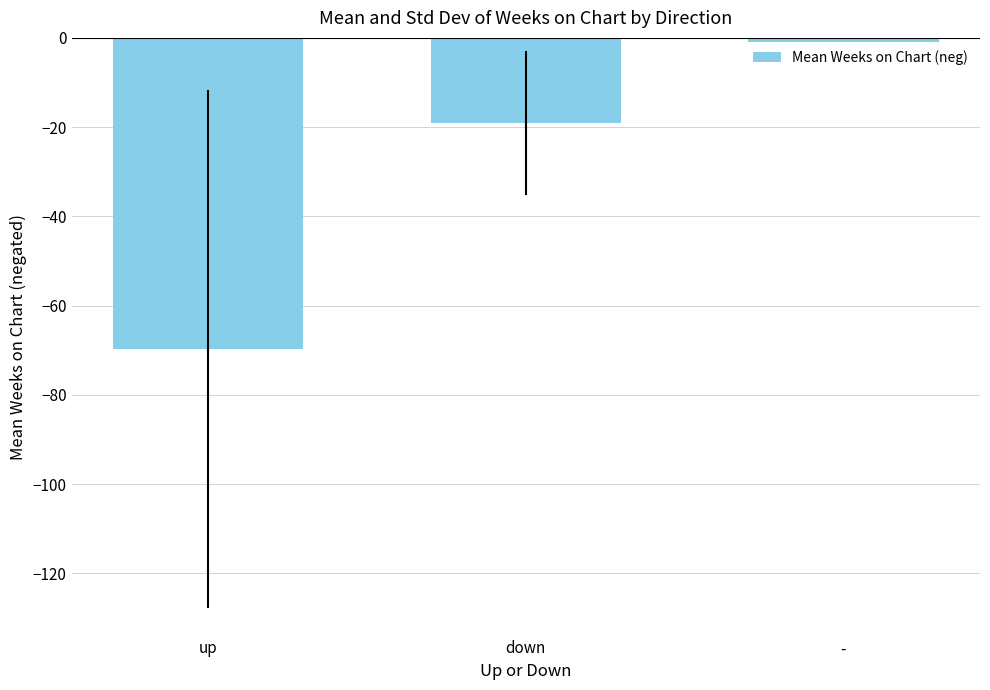

Is it true that the value at down is -19.1?

True